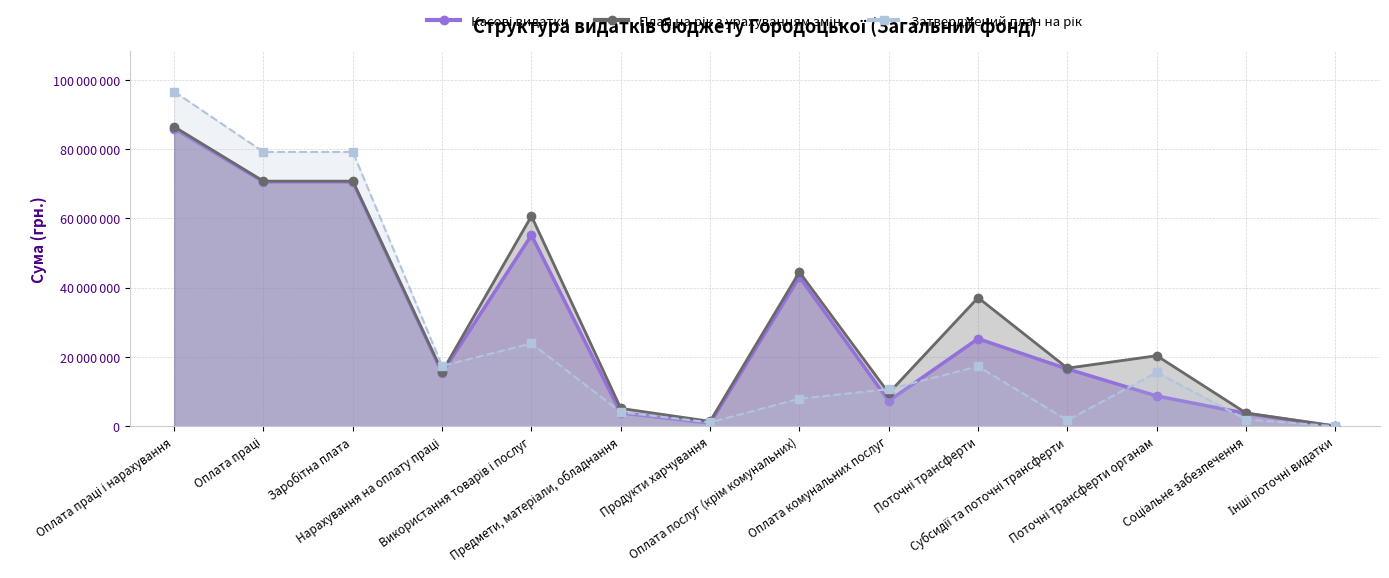

List the series in order of their overall mean, highest first.

План на рік з урахуванням змін, Касові видатки, Затверджений план на рік